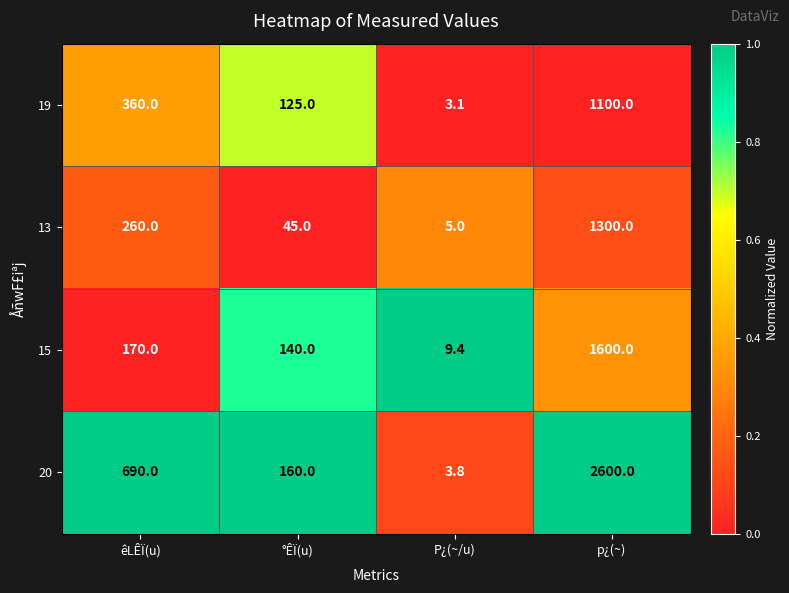

How many data points in 13 are less than 260?

2